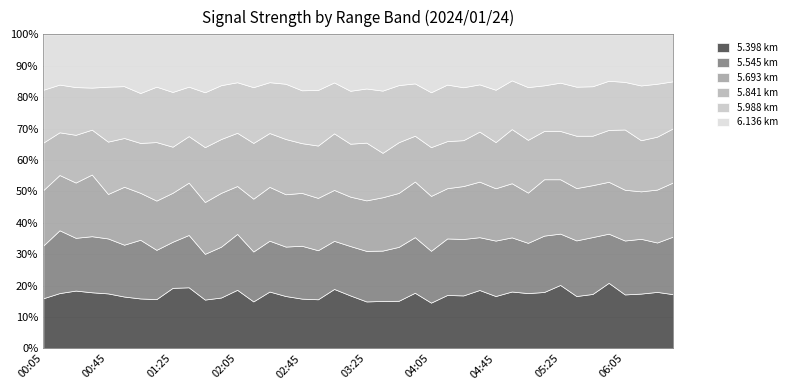

What position from the left is 02:15?

14